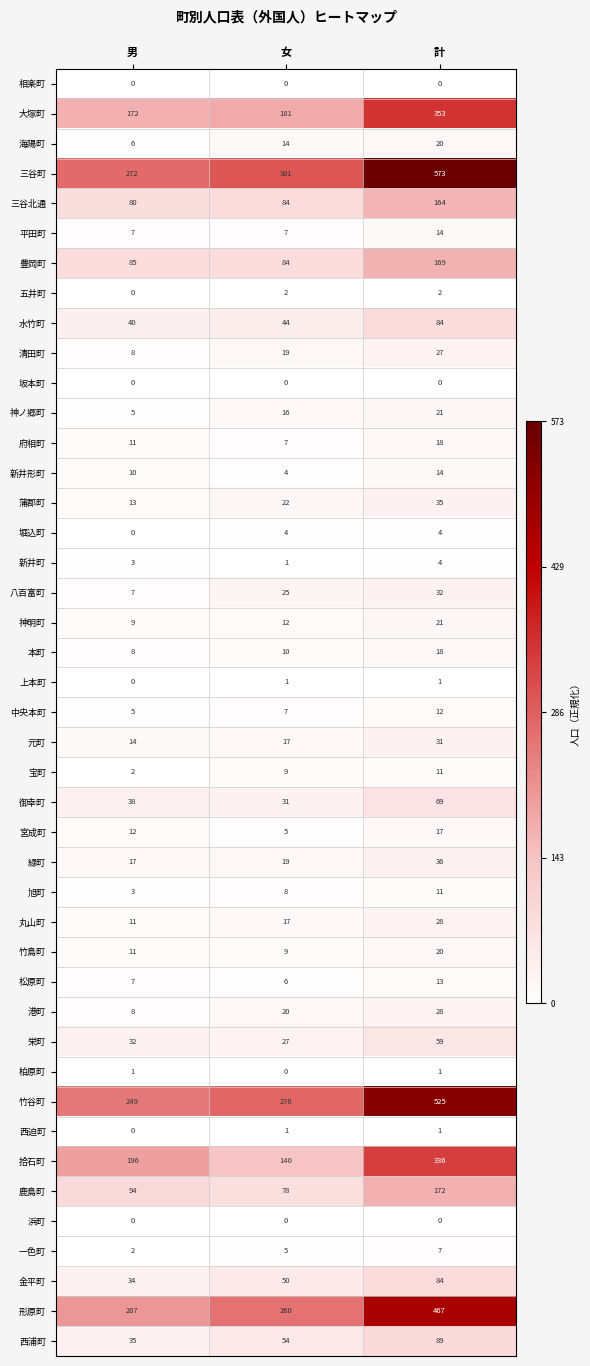

Which series changed the most between 女 and 計?

三谷町